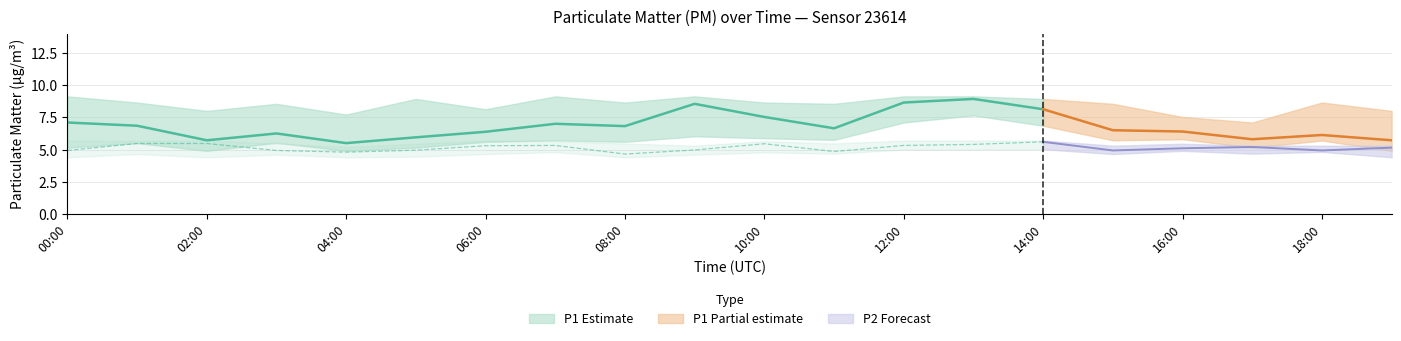

The P1_low series shows 7.4 at 04:00. True or false?

False